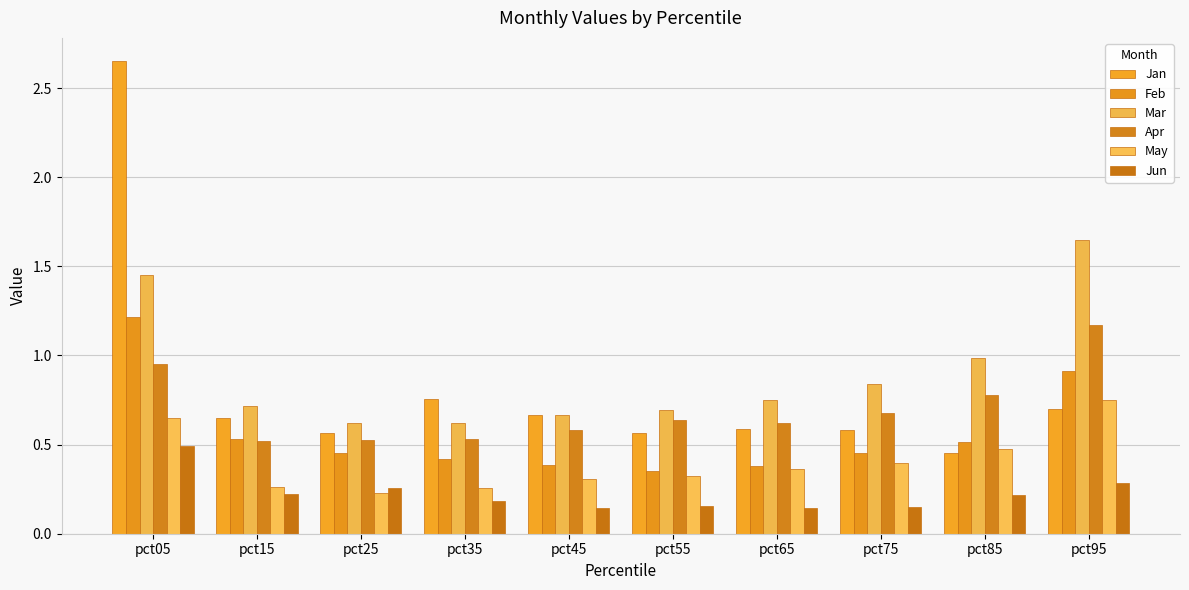

Reading left to right, extract all data points from this chart.

Jan: 2.6	0.7	0.6	0.8	0.7	0.6	0.6	0.6	0.5	0.7
Feb: 1.2	0.5	0.5	0.4	0.4	0.3	0.4	0.5	0.5	0.9
Mar: 1.4	0.7	0.6	0.6	0.7	0.7	0.7	0.8	1.0	1.6
Apr: 0.9	0.5	0.5	0.5	0.6	0.6	0.6	0.7	0.8	1.2
May: 0.6	0.3	0.2	0.3	0.3	0.3	0.4	0.4	0.5	0.8
Jun: 0.5	0.2	0.3	0.2	0.1	0.2	0.1	0.2	0.2	0.3